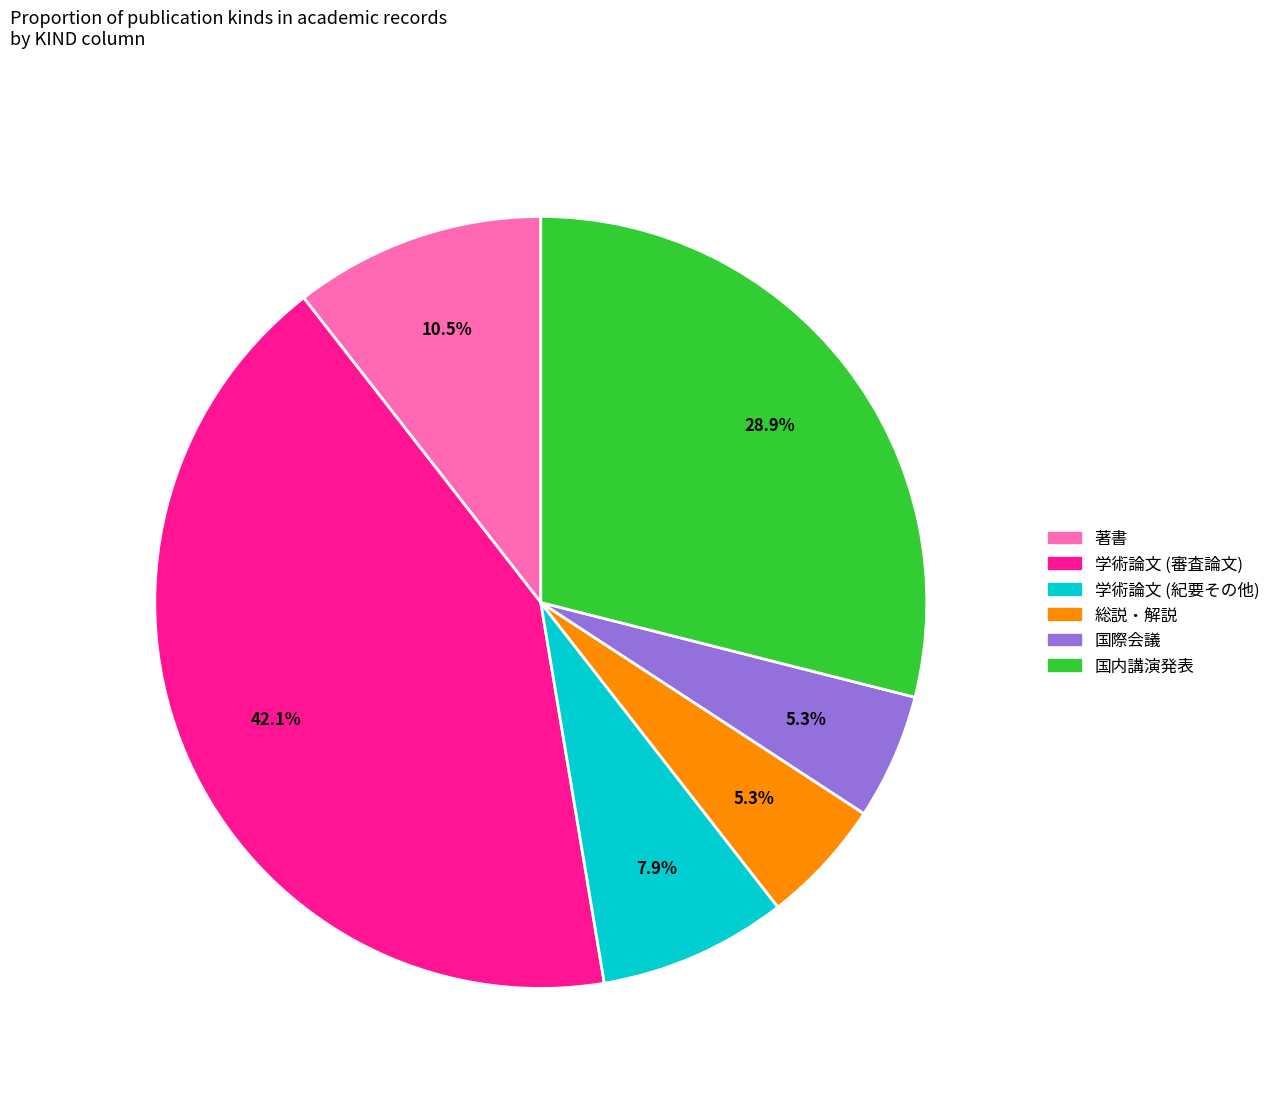

To the nearest percent, what is the combined percentage of 著書 and 学術論文 (審査論文)?

53%